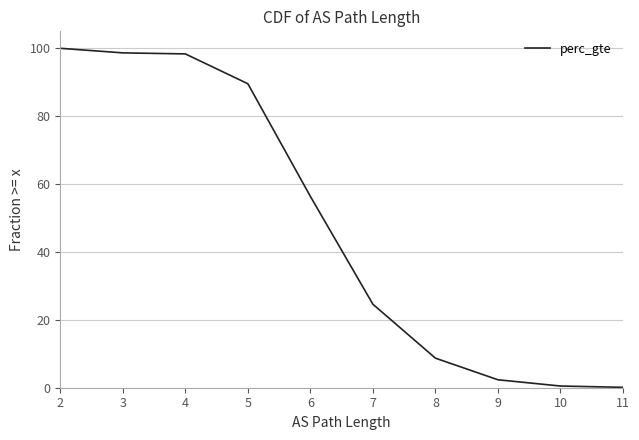

Count the number of values greater than 24.

6